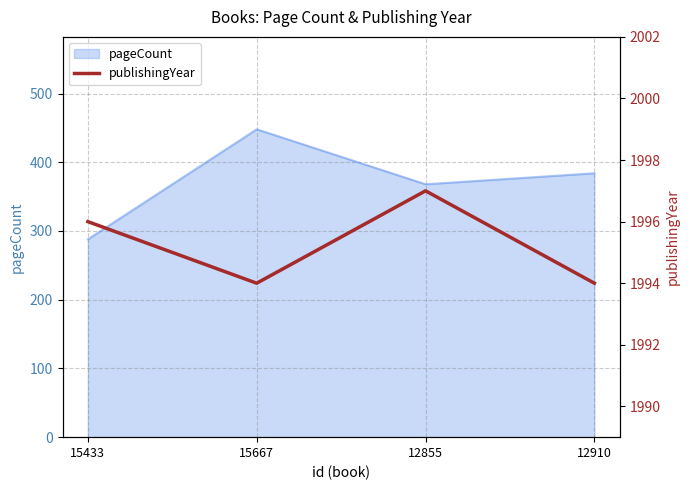

The value of pageCount at 15433 is 288. True or false?

True